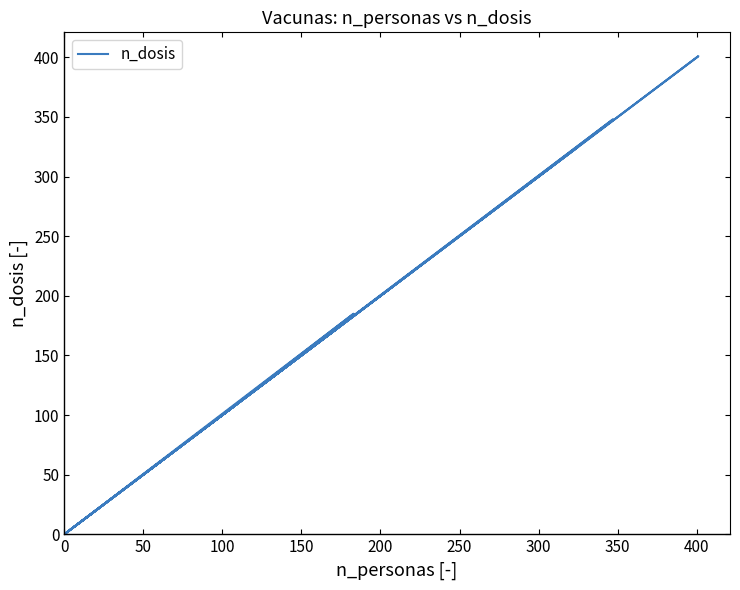

How many lines are shown in the chart?

1